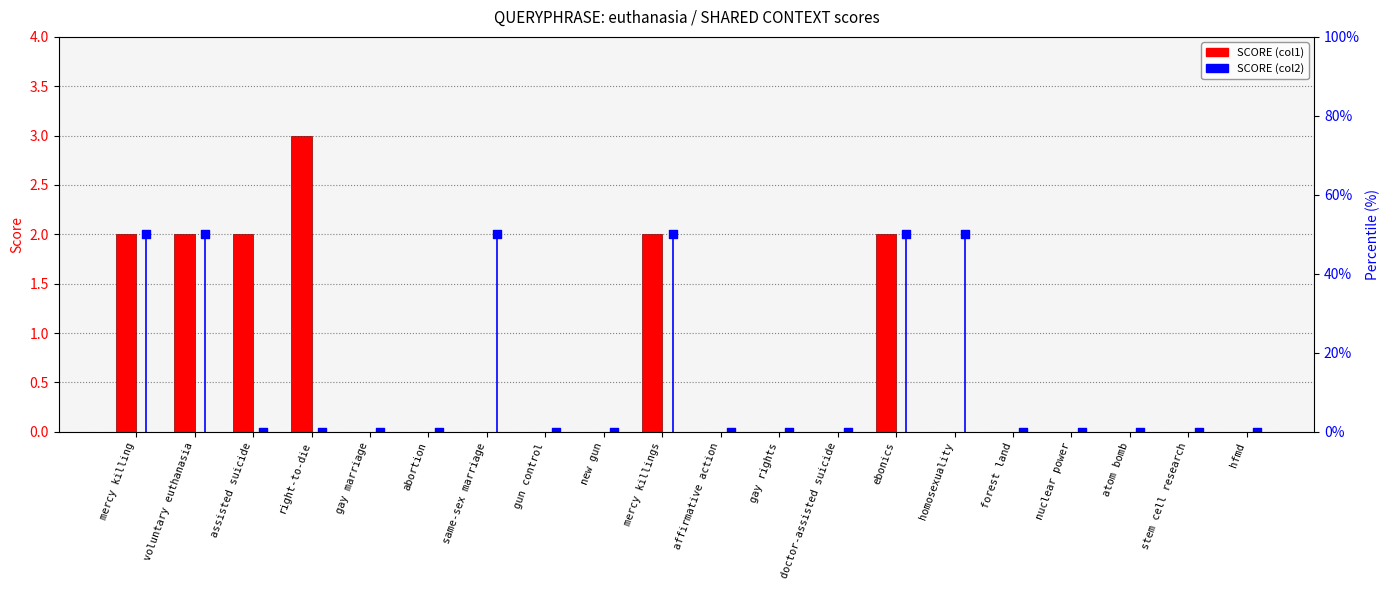

At how many categories does at least one series exceed 0?

8